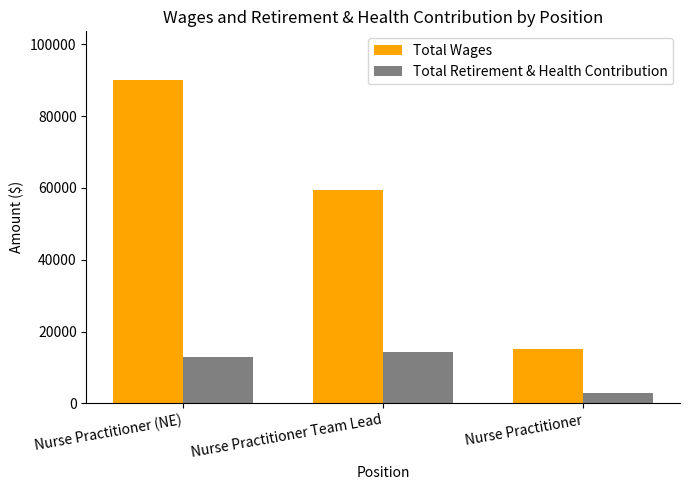

Rank the series by their maximum value, from highest to lowest.

Total Wages, Total Retirement & Health Contribution